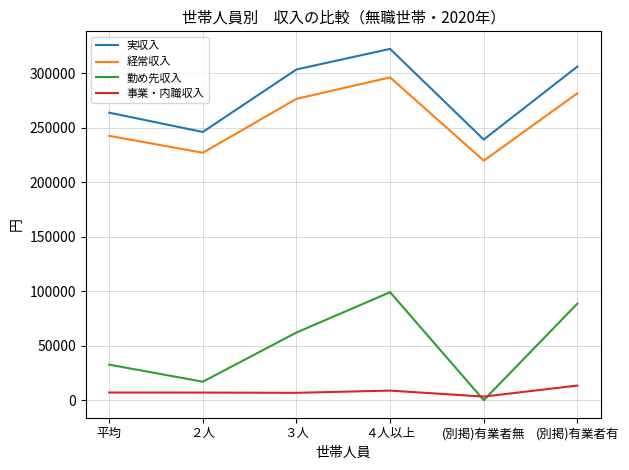

Which category has the lowest value across all series?

(別掲)有業者無